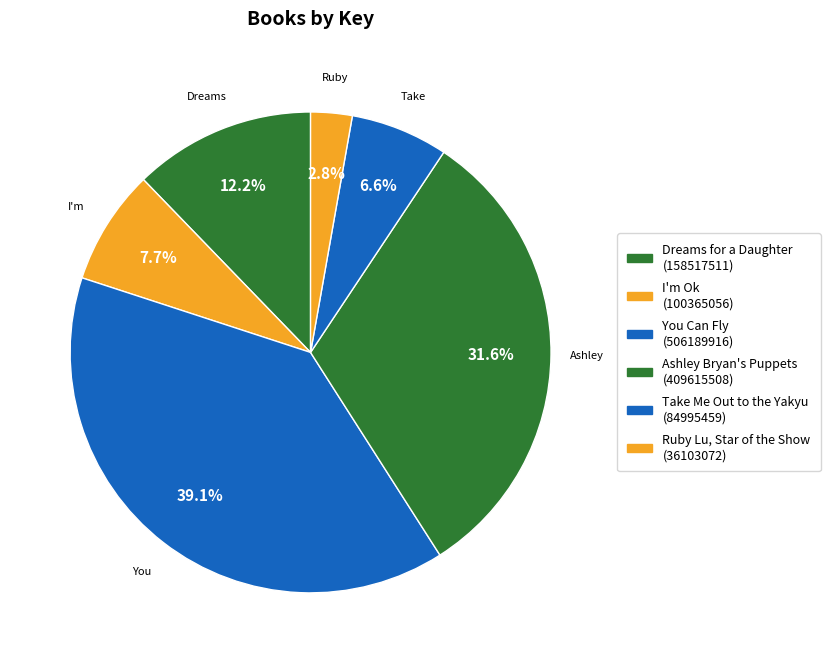

How many segments does this pie chart have?

6